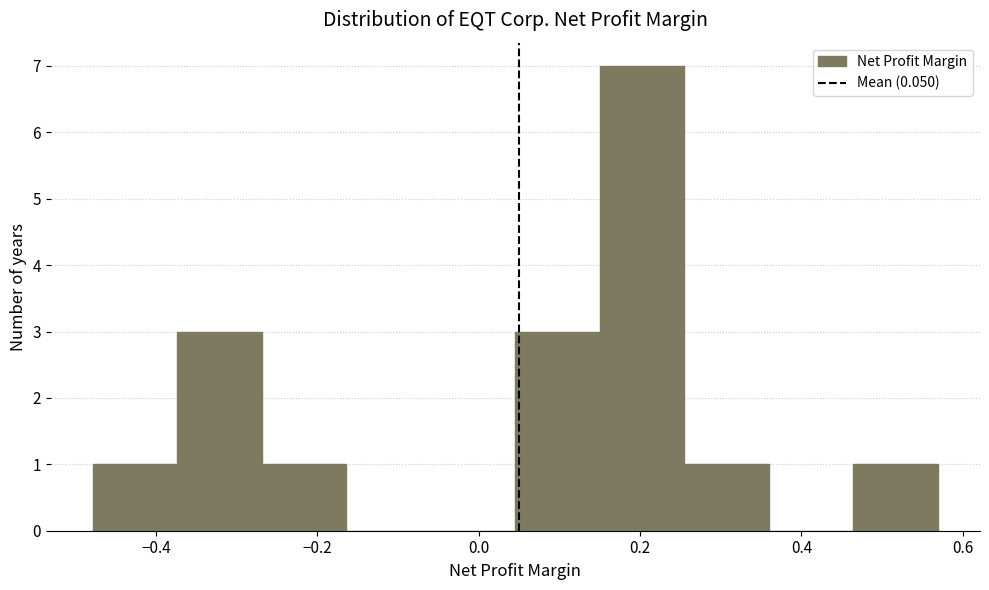

Which range on the x-axis has the tallest bar?

0.16 to 0.26